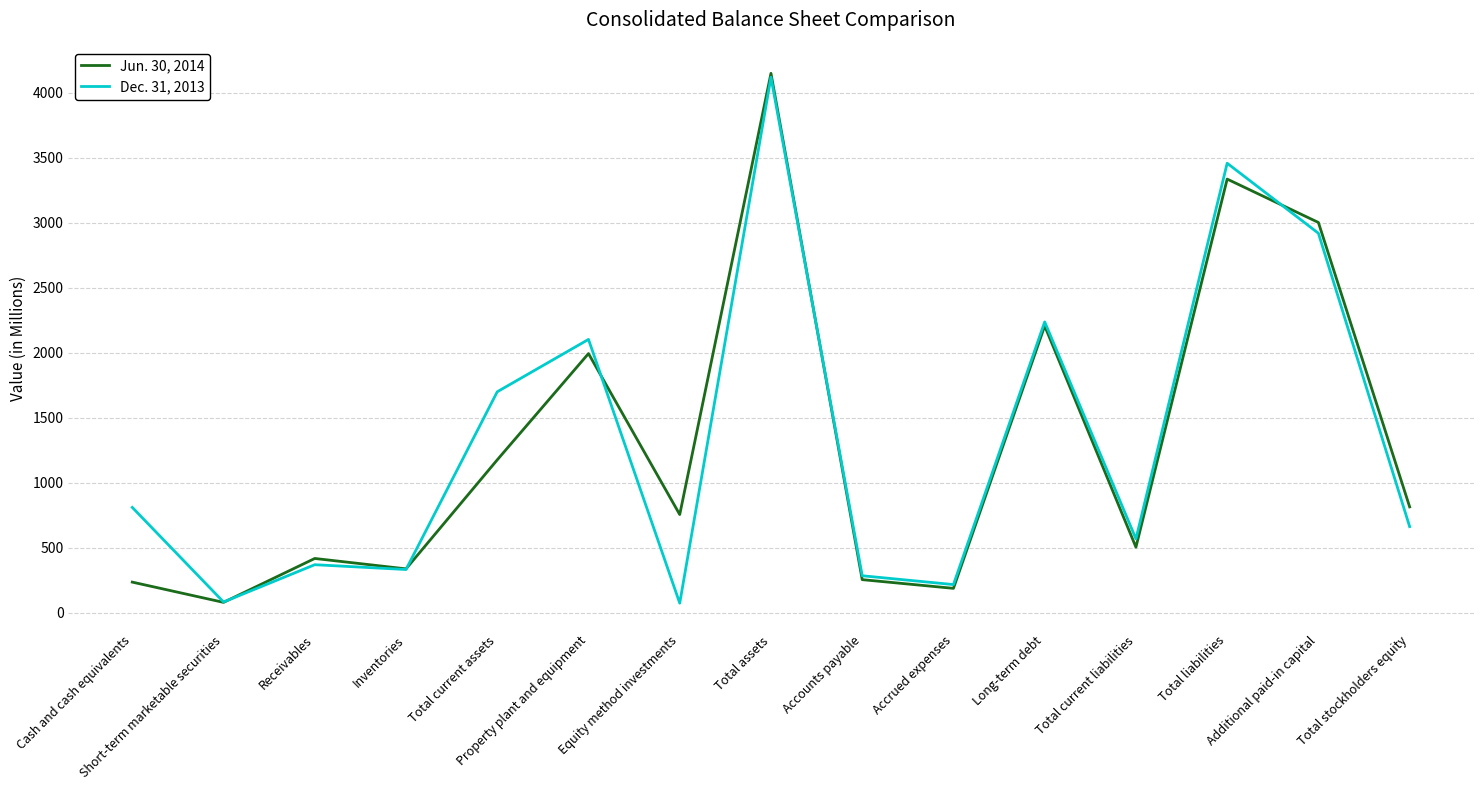

What is the difference between the highest and lowest values at Total stockholders equity?

152